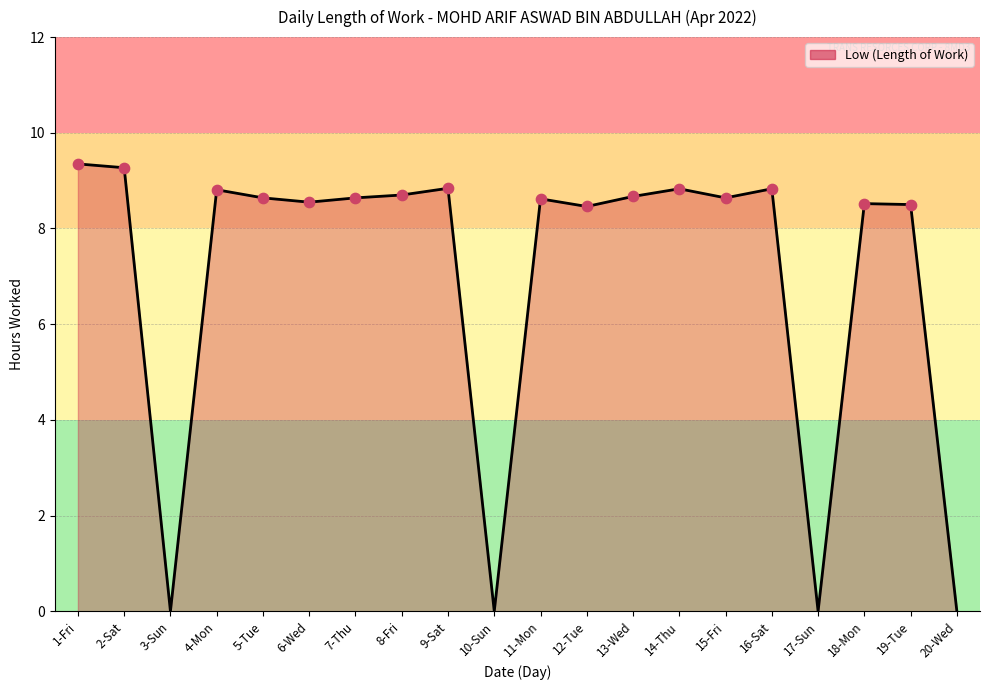

What is the change in value from 3-Sun to 9-Sat?

+8.8